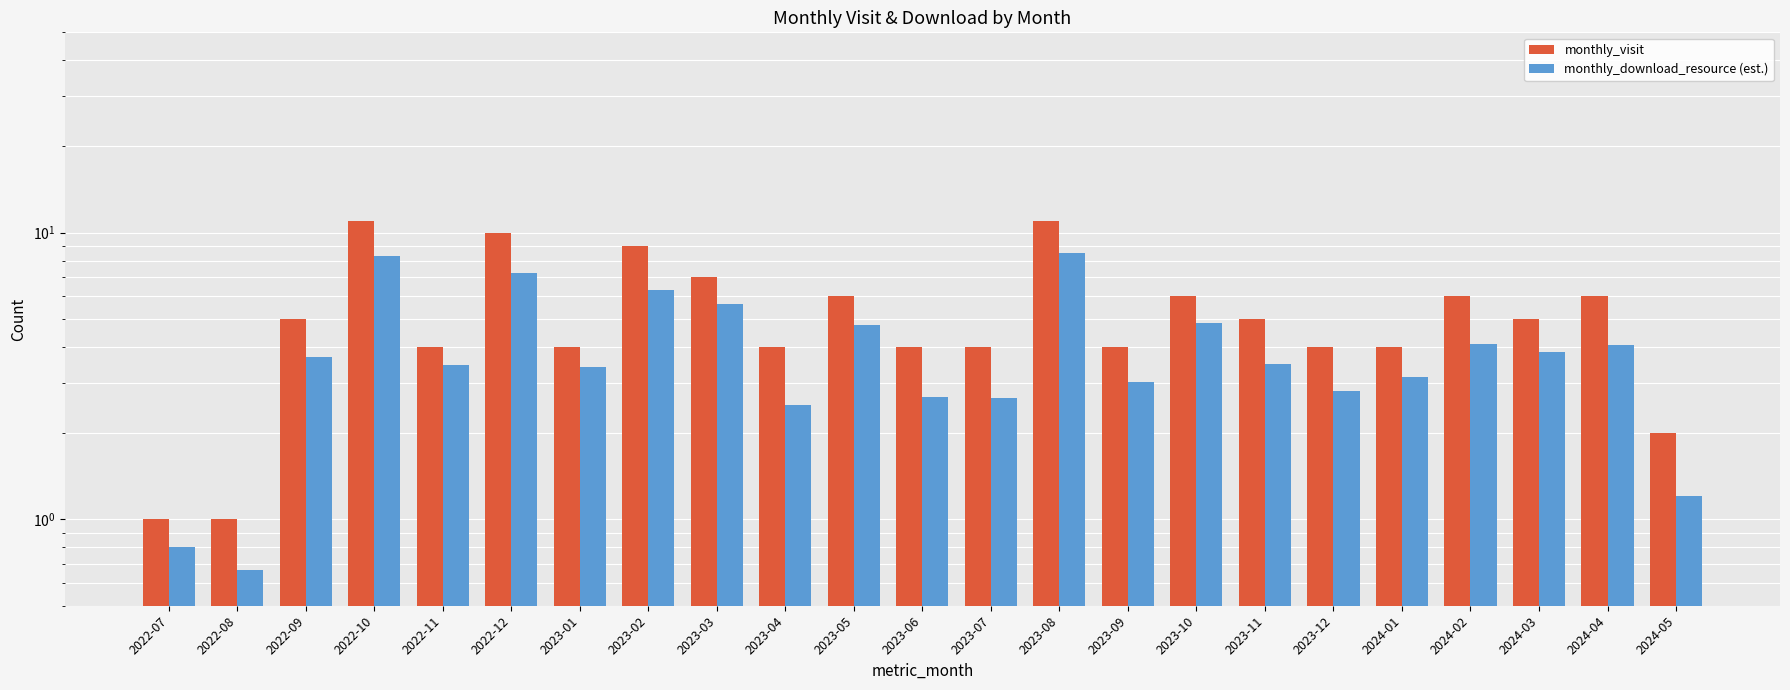

How many categories are shown in the chart?

23